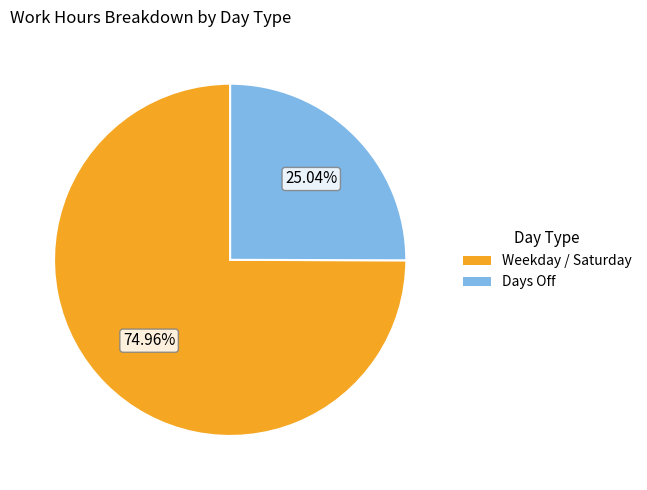

Is Days Off the majority of the pie?

No